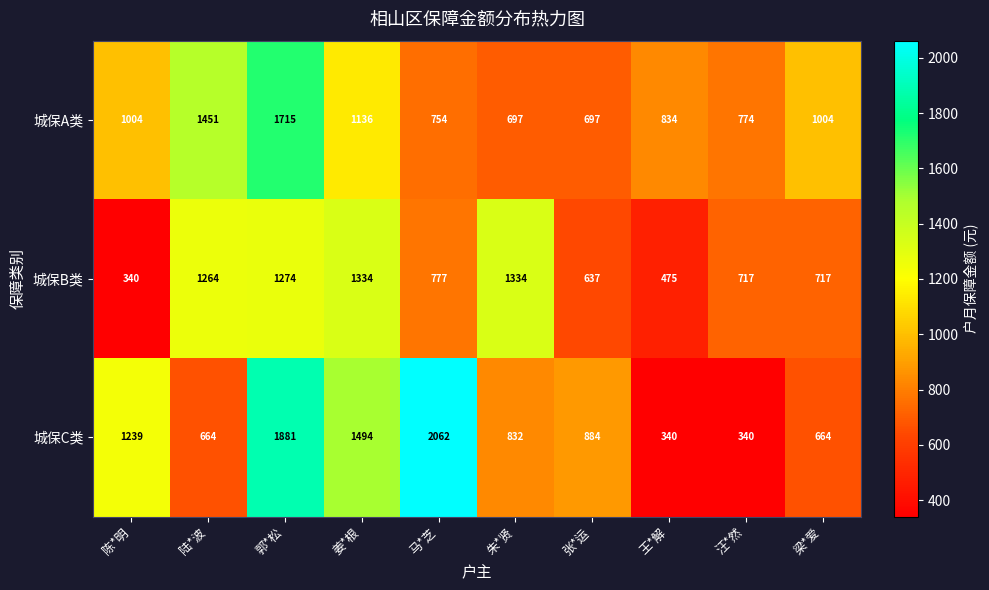

What is the maximum value for 城保B类?

1334